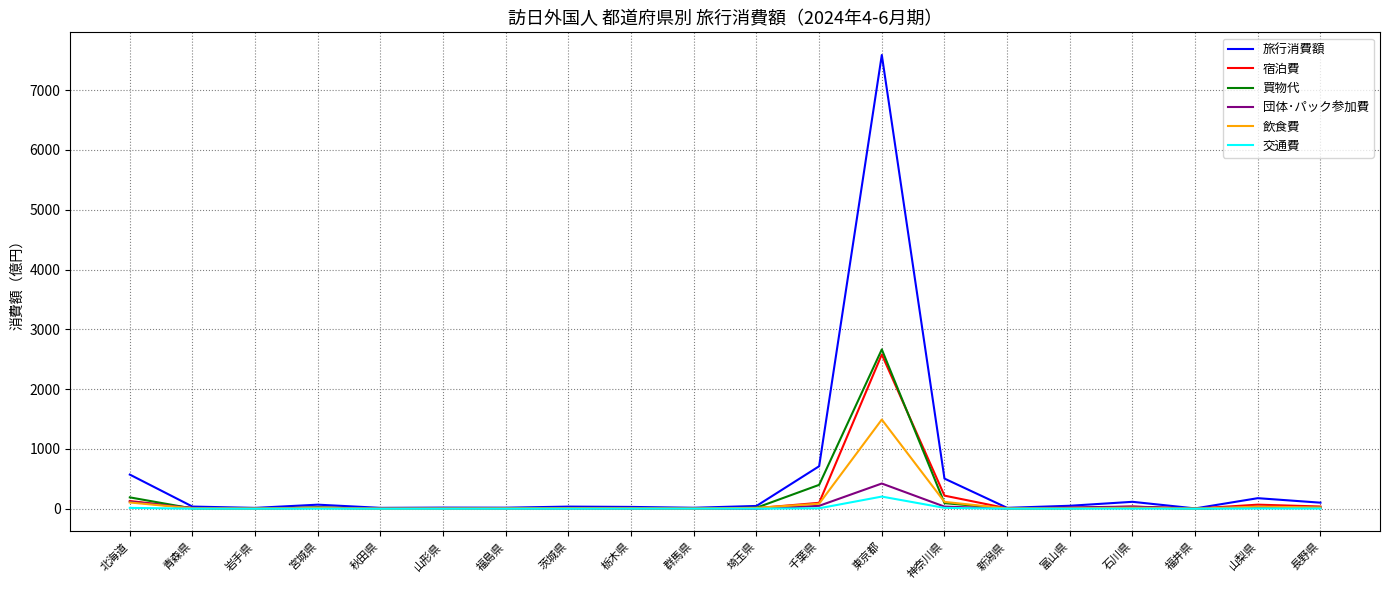

Which series has the largest range (max minus min)?

旅行消費額